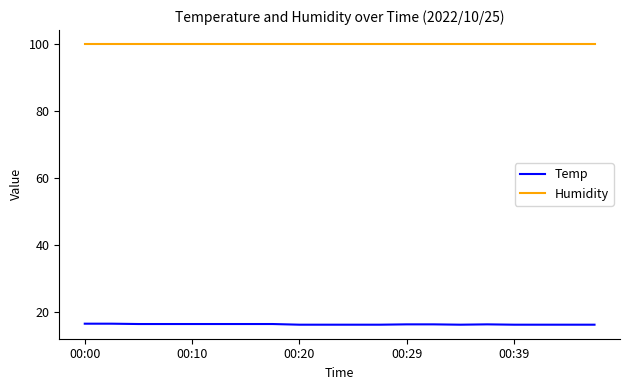

What is the smallest value displayed?

16.1